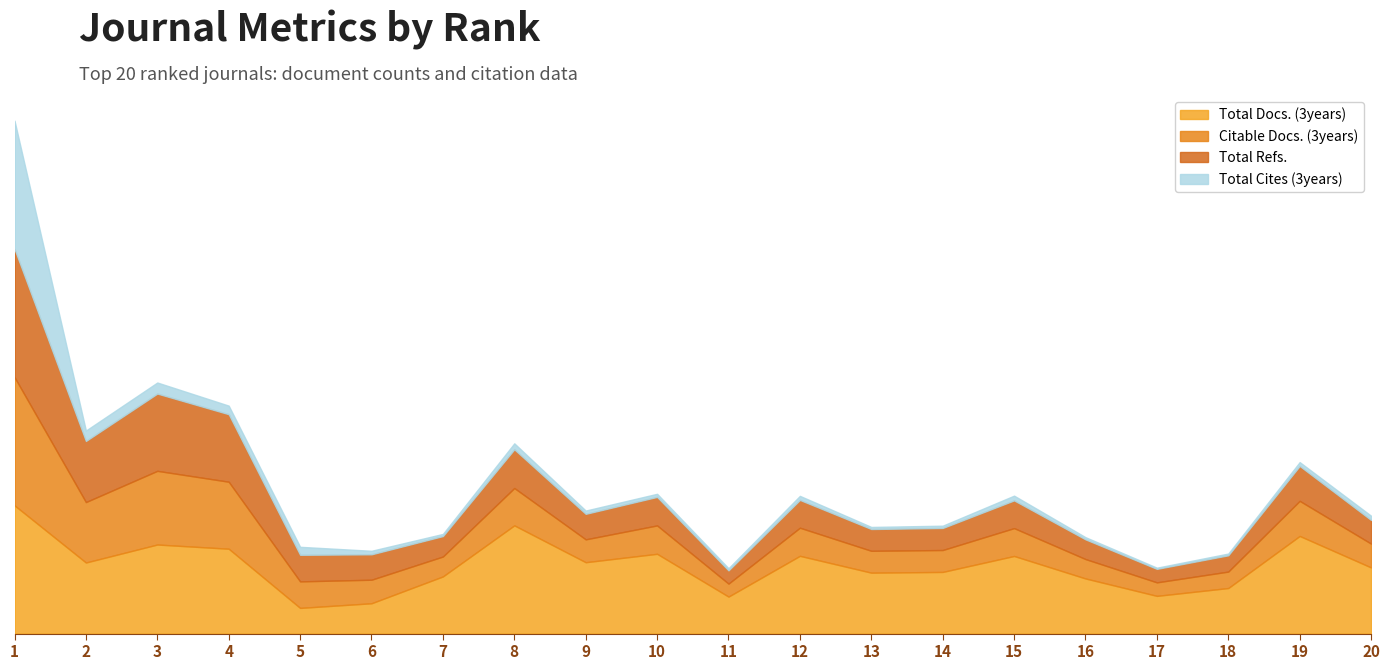

How many data points in Total Docs. (3years) are above 490?

9